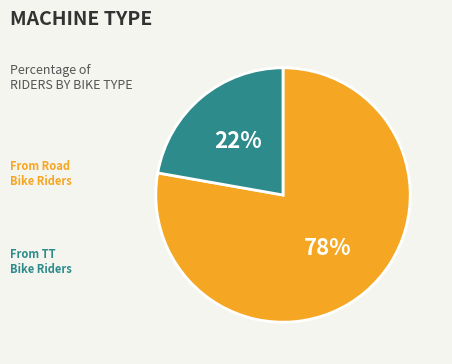

How many slices are in this pie chart?

2